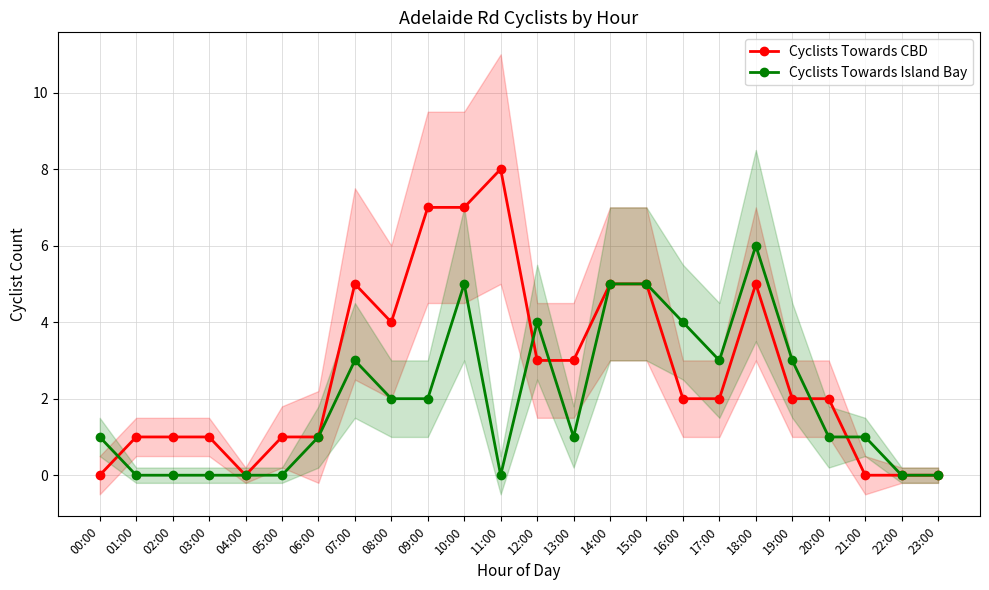

True or false: Cyclists Towards Island Bay and Cyclists Towards CBD intersect in this chart.

True